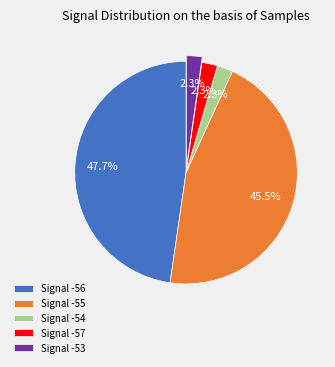

Which slice is the largest?

Signal -56